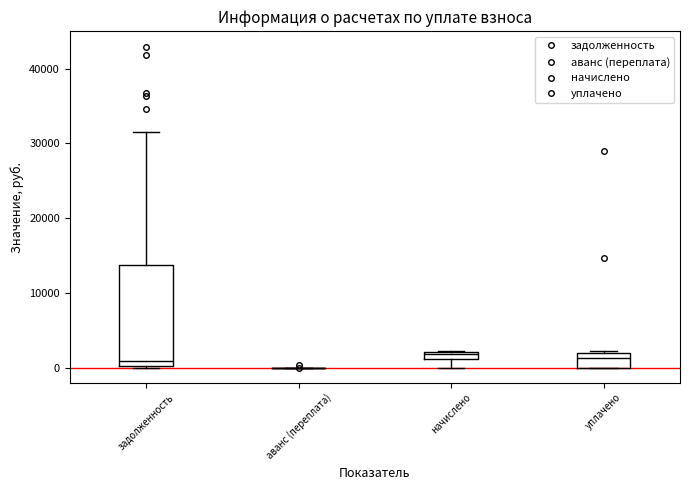

Comparing the boxes themselves (not the whiskers), which one is the tallest?

задолженность